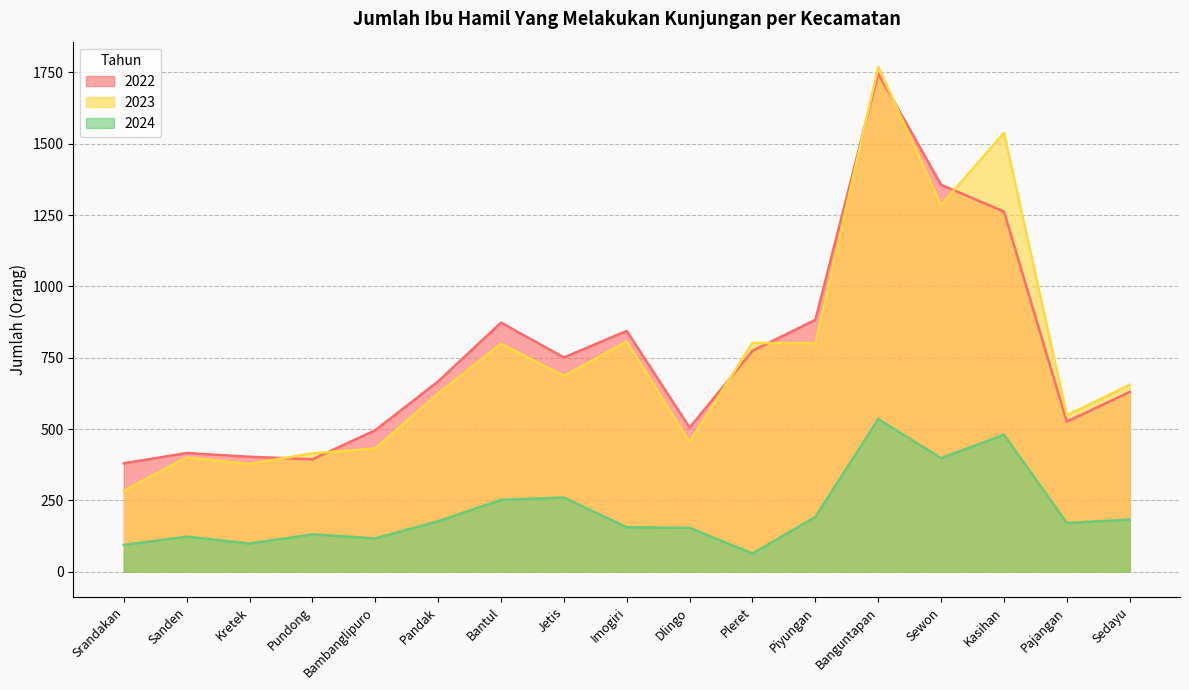

How many lines are shown in the chart?

3